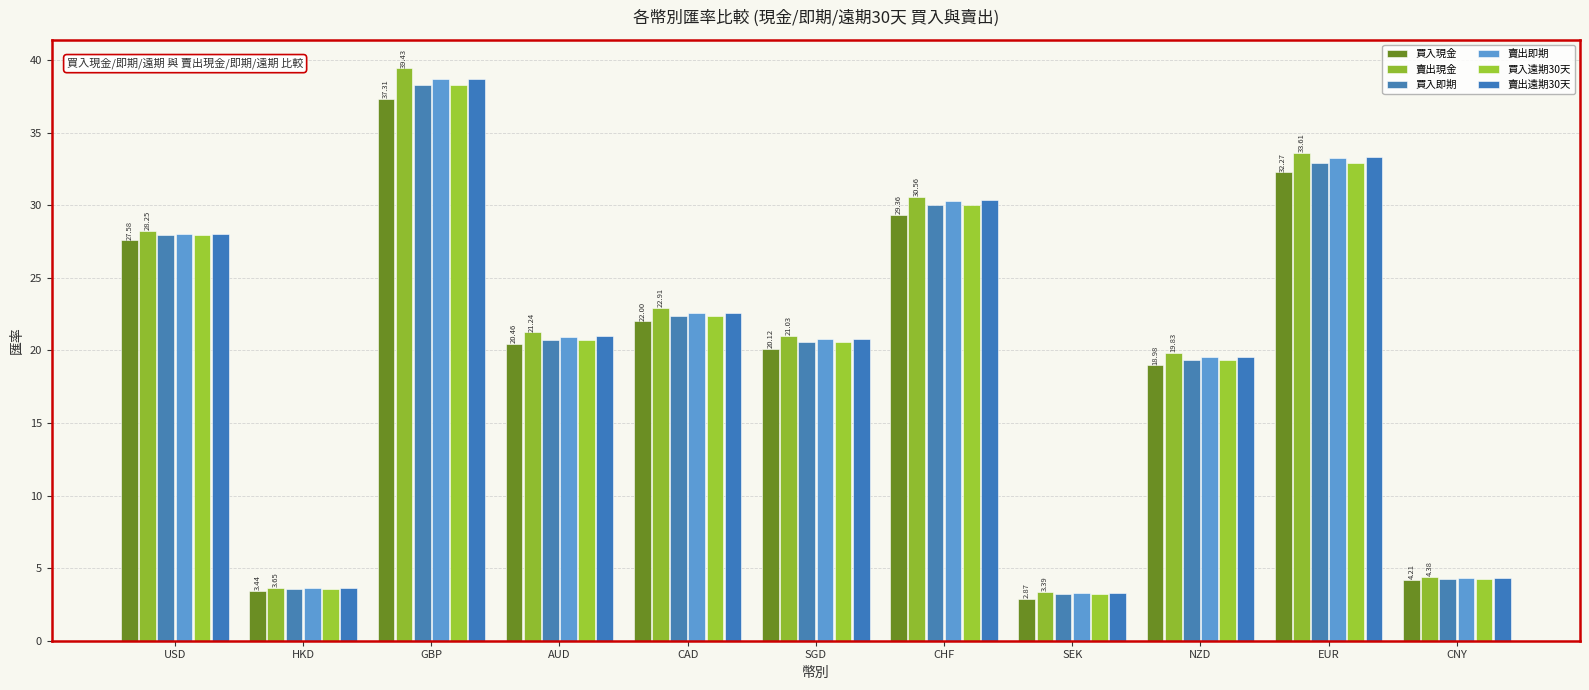

Between HKD and GBP, which series saw the biggest shift?

賣出現金